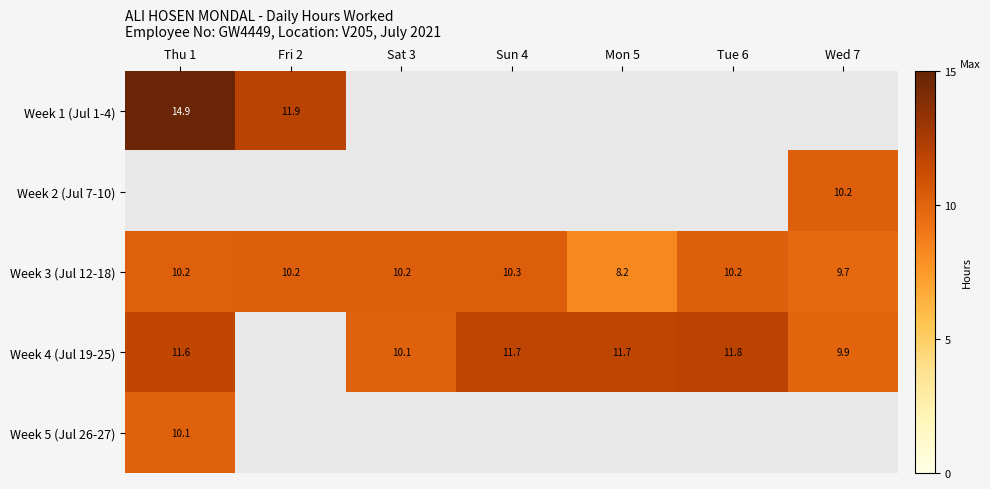

At which label does Week 3 (Jul 12-18) reach its peak?

Sun 4